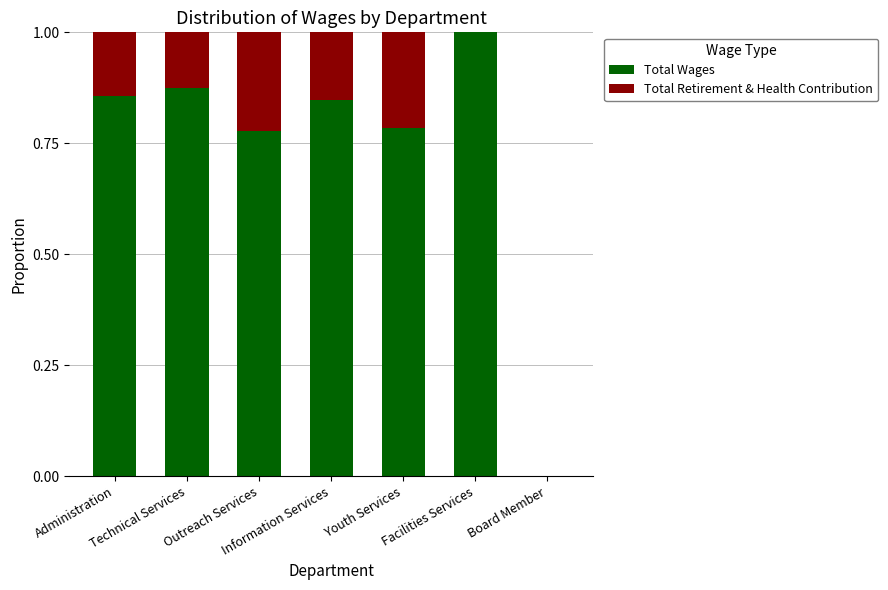

At which category is the sum across all series the highest?

Administration